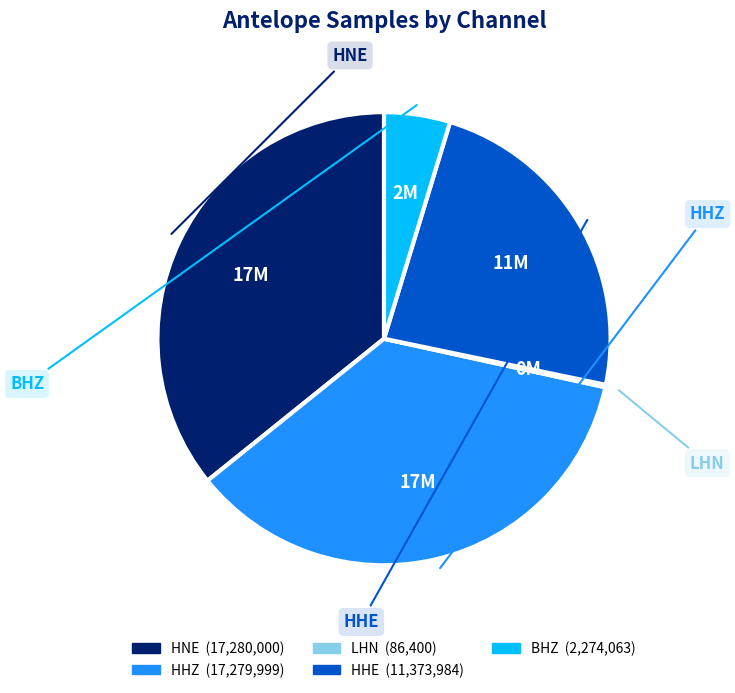

Approximately how many times larger is the value at BHZ compared to HHZ?

0.1